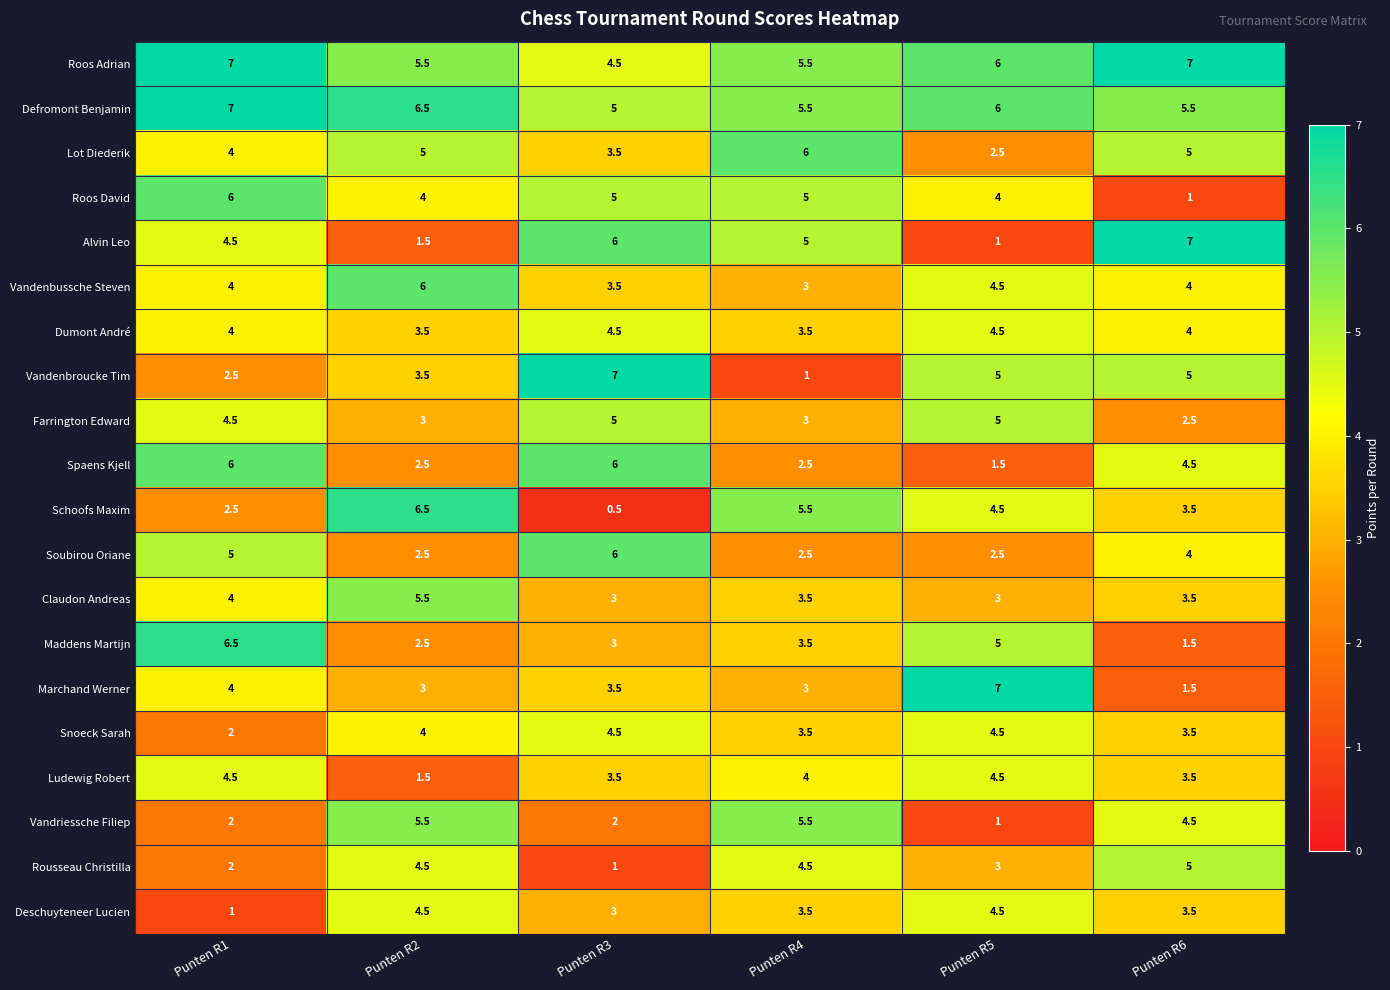

How many series are shown in this chart?

20